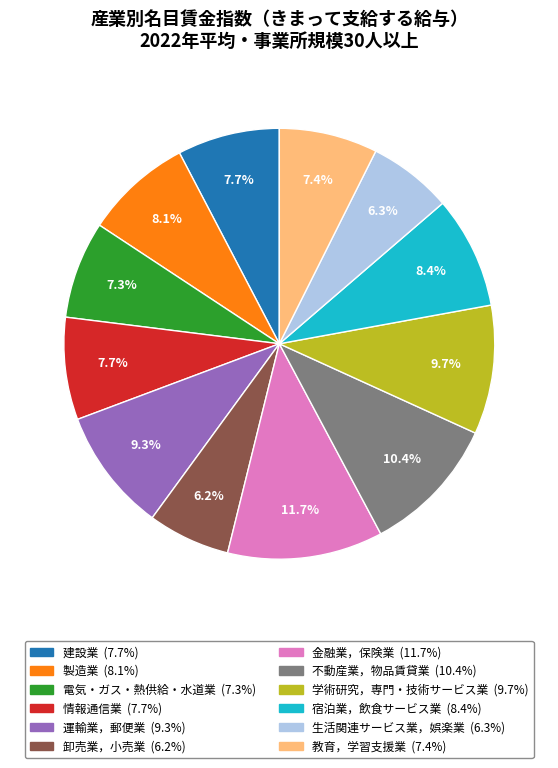

How many slices are in this pie chart?

12